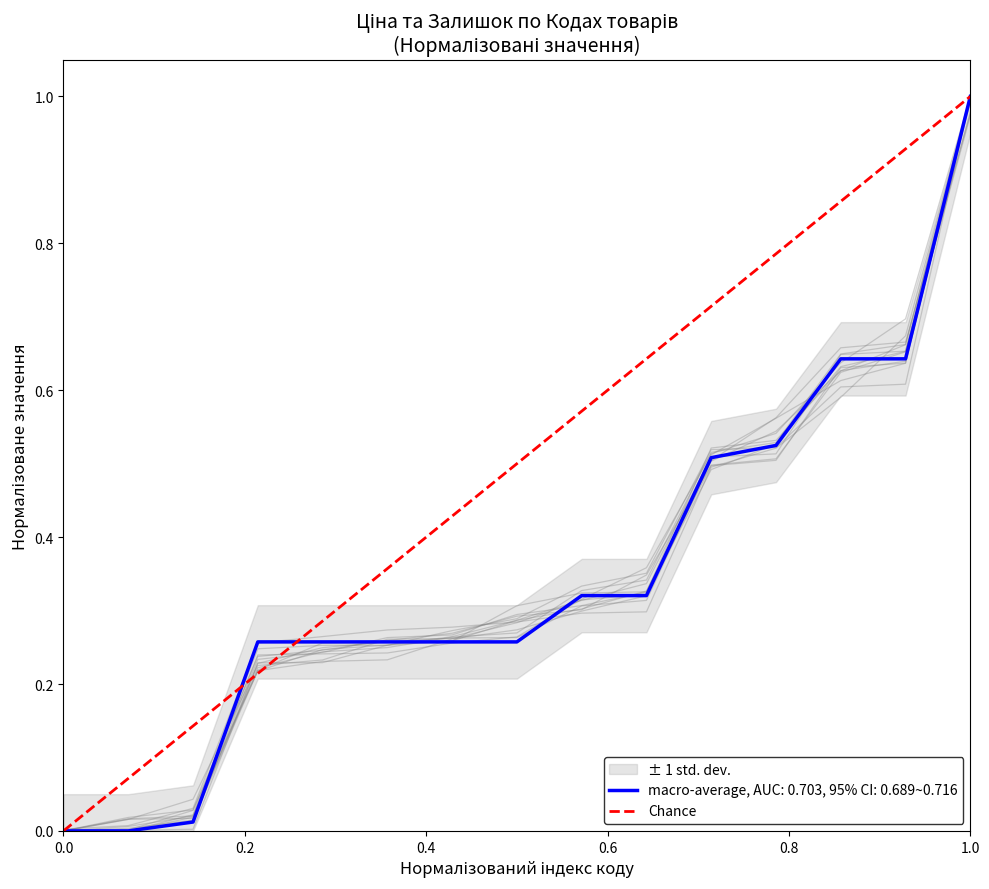

Which category has the highest value in the macro-average, AUC: 0.703, 95% CI: 0.689~0.716 series?

1.0